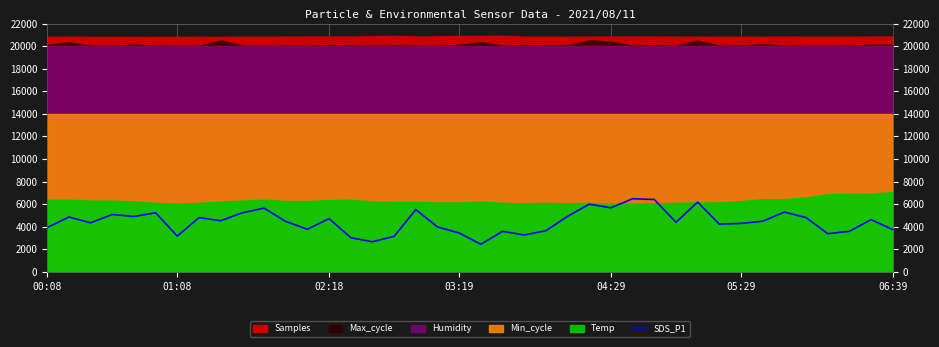

What is the maximum value for SDS_P1?

6485